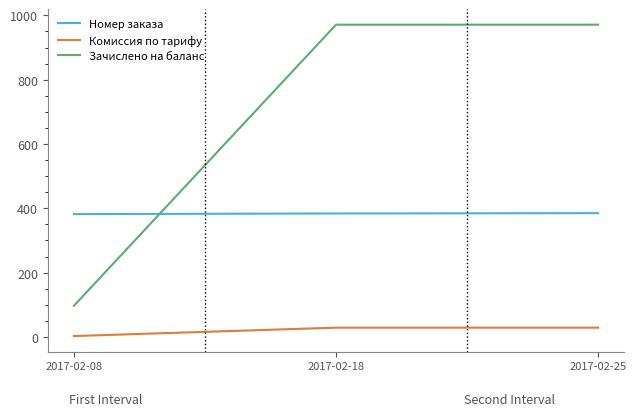

Between 2017-02-08 and 2017-02-25, which series saw the biggest shift?

Зачислено на баланс